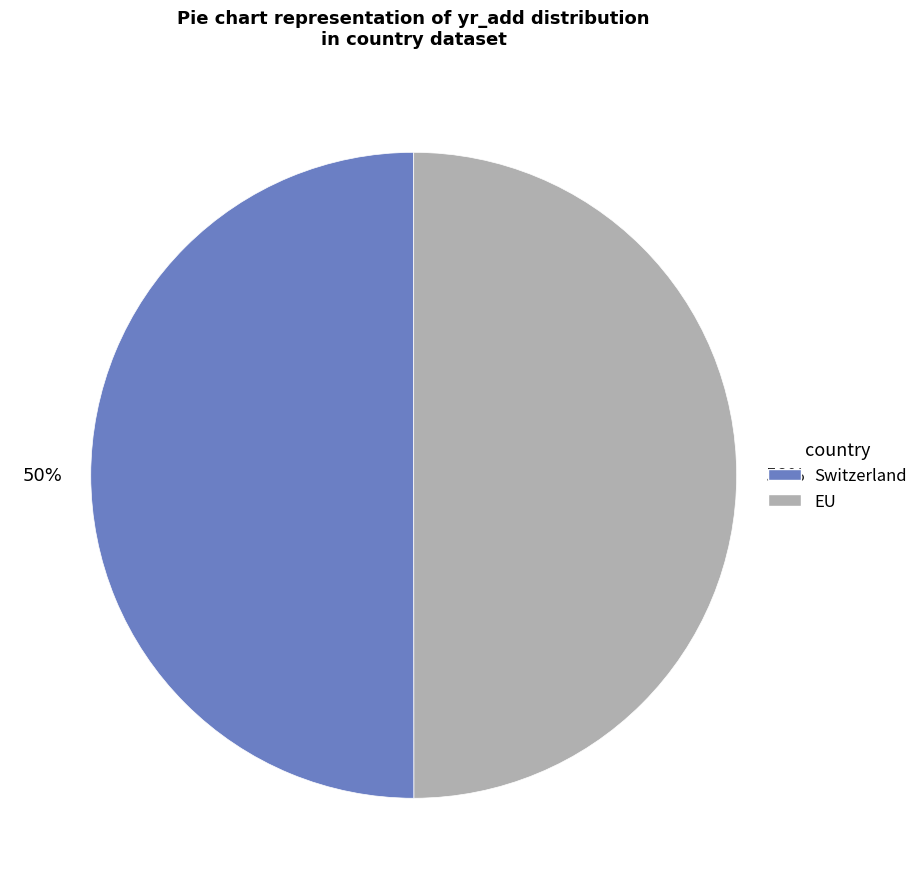

What is the ratio of the value at EU to the value at Switzerland?

1.0